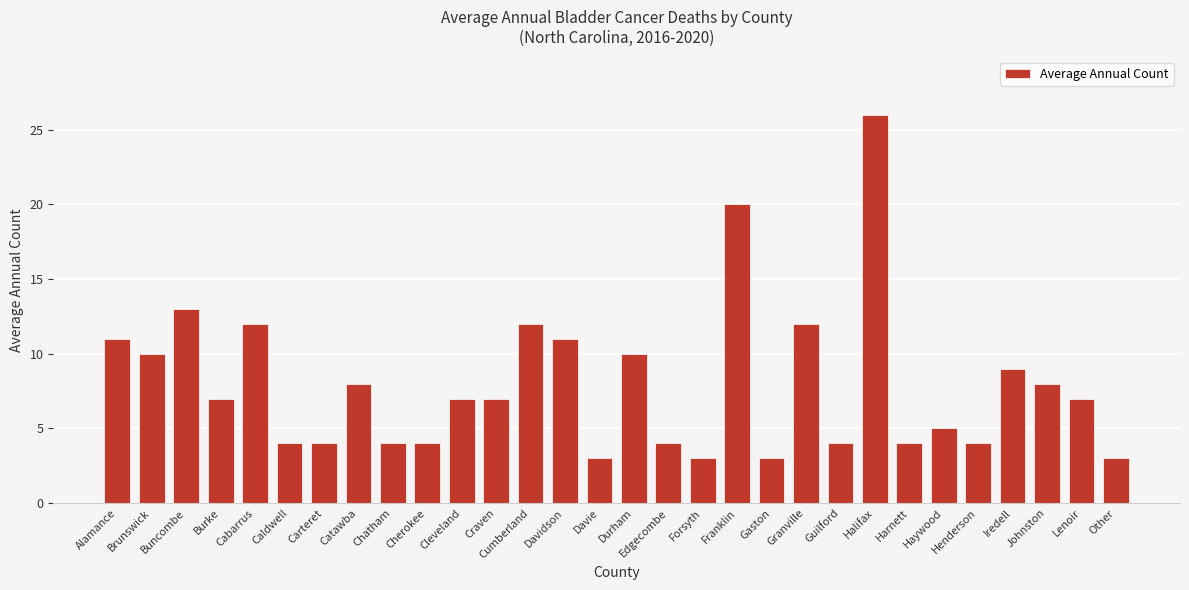

What is the minimum value shown in the chart?

3